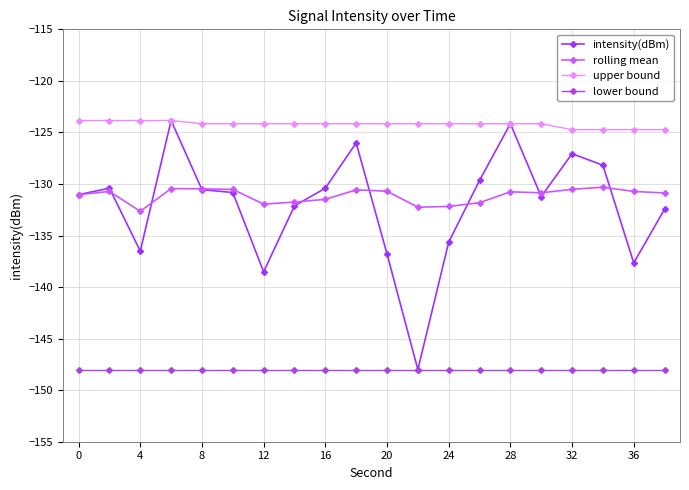

What is the highest value of the lower bound series?

-148.0